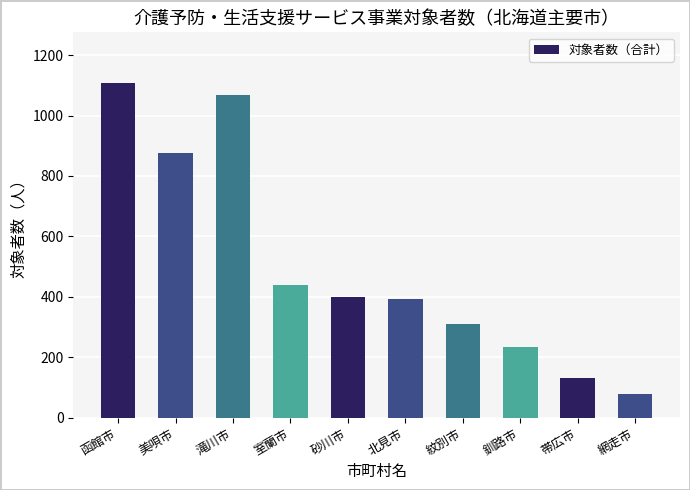

What is the ratio of the value at 砂川市 to the value at 網走市?

5.1